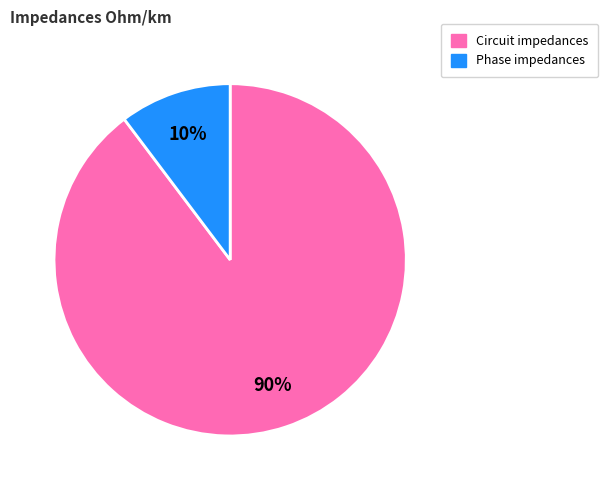

True or false: Phase impedances accounts for 10% of the total.

True